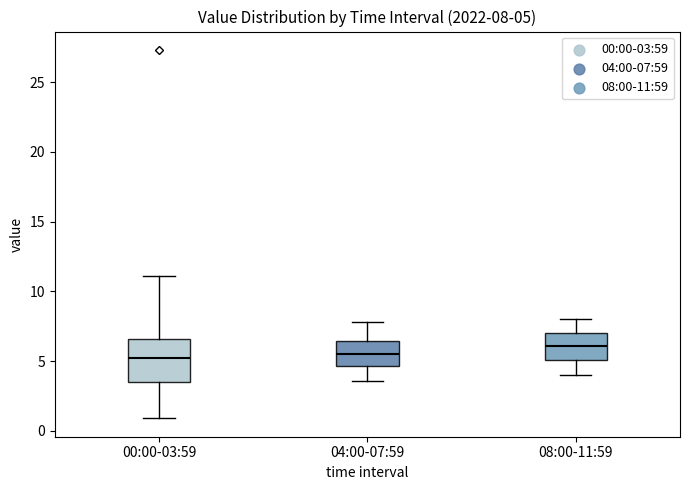

Comparing the boxes themselves (not the whiskers), which one is the tallest?

00:00-03:59